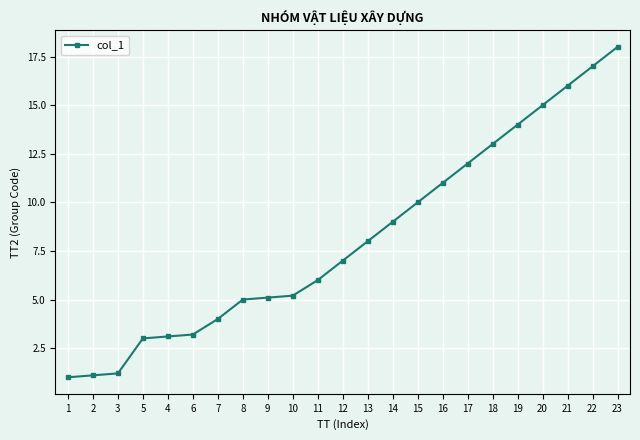

What is the ratio of the value at 15 to the value at 14?

1.1